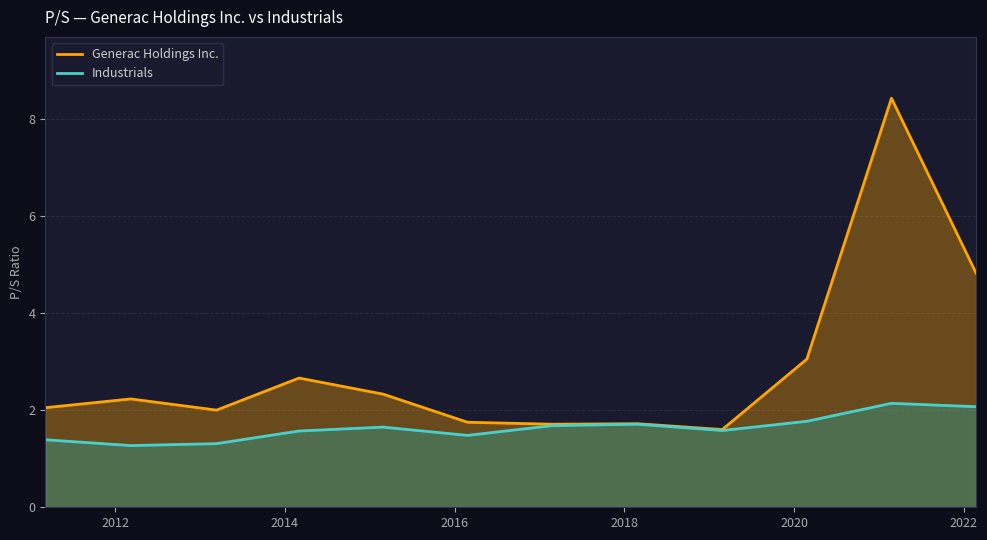

Which series has the largest range (max minus min)?

Generac Holdings Inc.